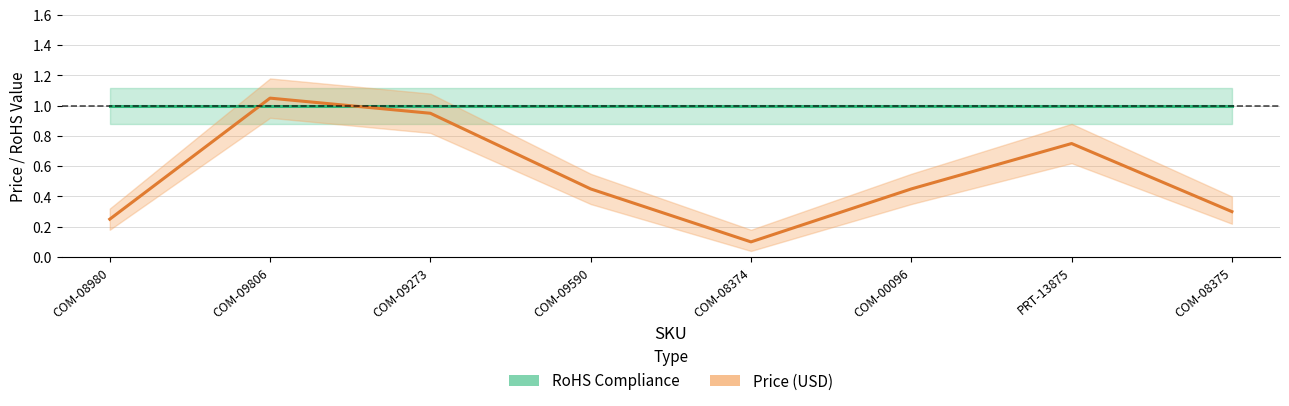

What value does the Price (USD) series have at COM-00096?

0.5